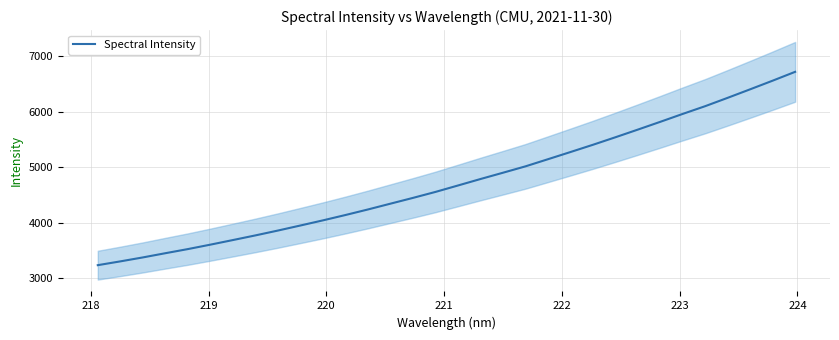

What is the minimum value for Spectral Intensity?

3238.9